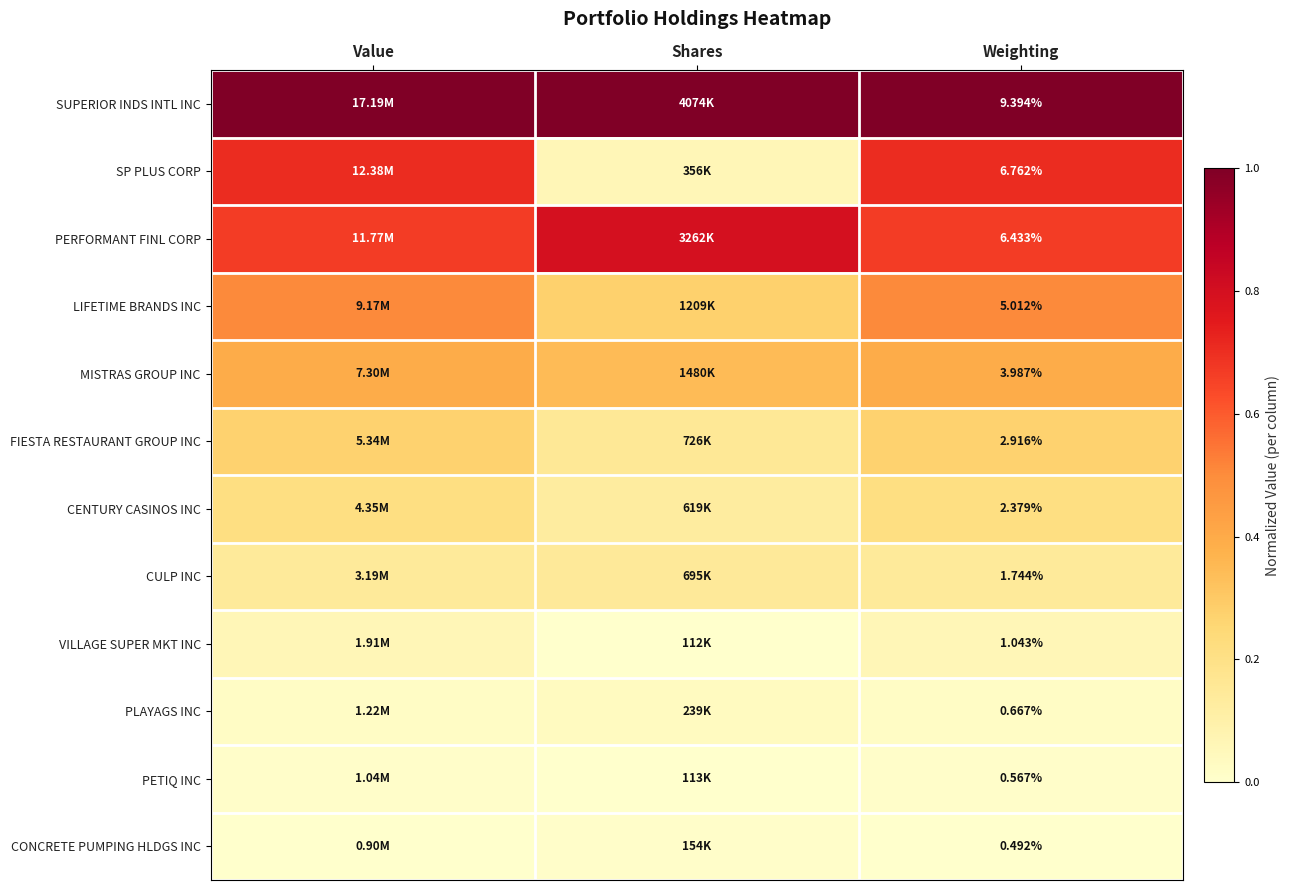

What is the total value across all series at Value?

4.0